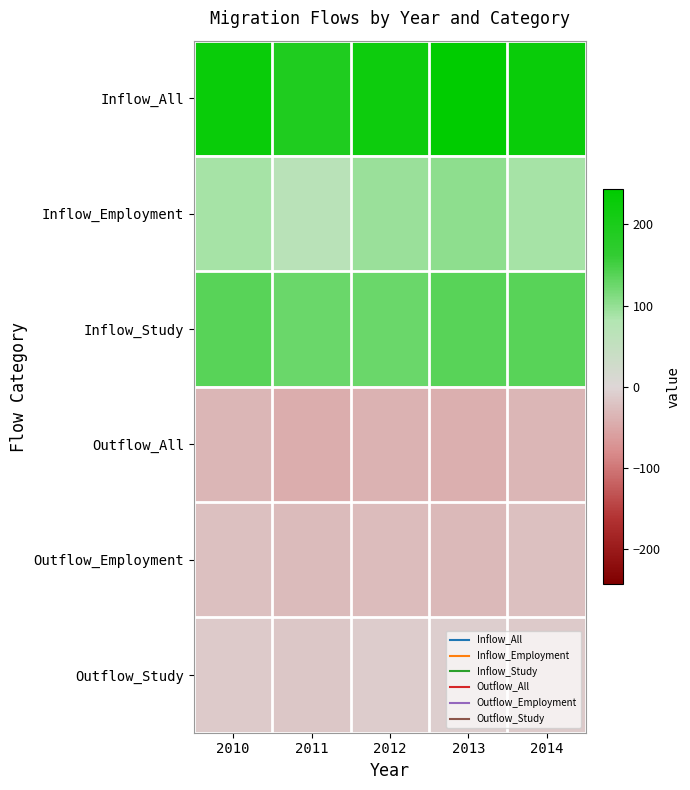

Reading left to right, extract all data points from this chart.

Inflow_All: 2010=227	2011=193	2012=222	2013=243	2014=227
Inflow_Employment: 2010=89	2011=67	2012=95	2013=104	2014=89
Inflow_Study: 2010=138	2011=127	2012=127	2013=138	2014=138
Outflow_All: 2010=-36	2011=-45	2012=-39	2013=-43	2014=-36
Outflow_Employment: 2010=-24	2011=-29	2012=-28	2013=-32	2014=-24
Outflow_Study: 2010=-13	2011=-17	2012=-11	2013=-9	2014=-13